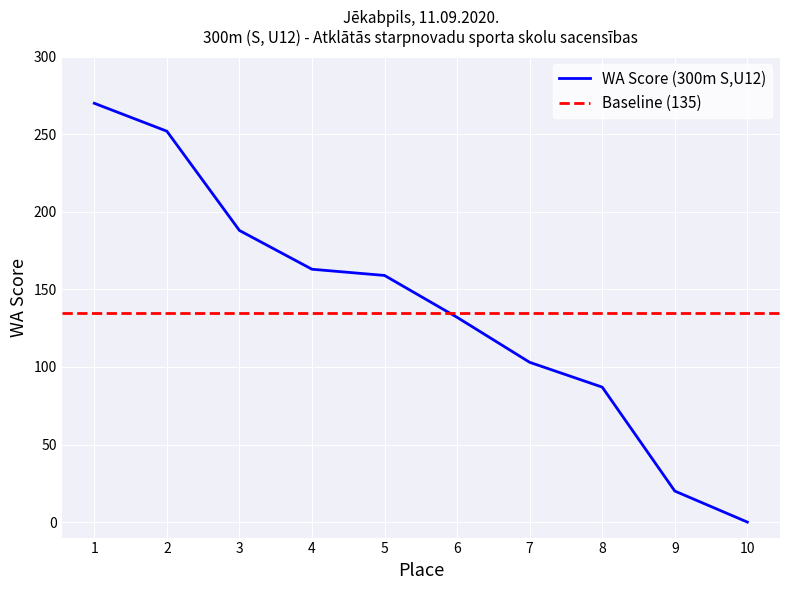

What is the change in value from 5 to 8?

-72